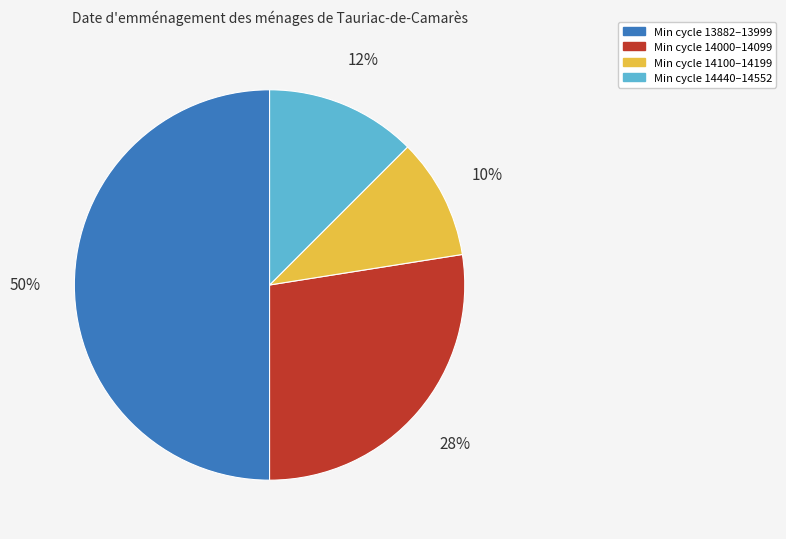

The Min cycle 13882–13999 slice represents 50% of the pie. True or false?

True